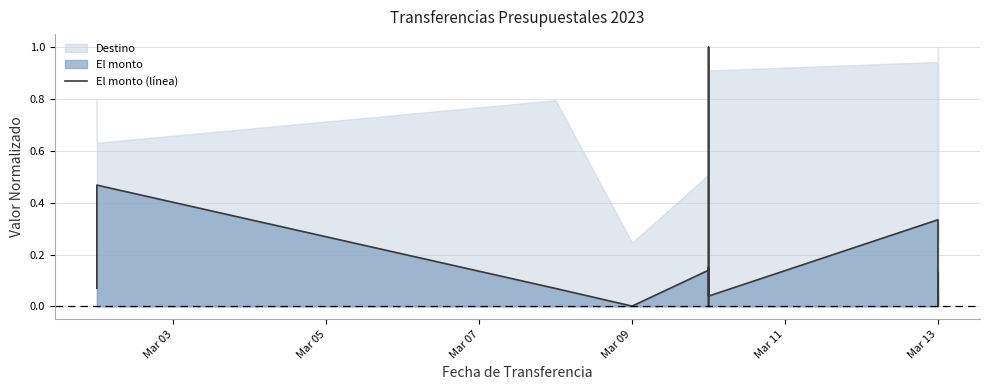

What is the maximum value shown in the chart?

1.0